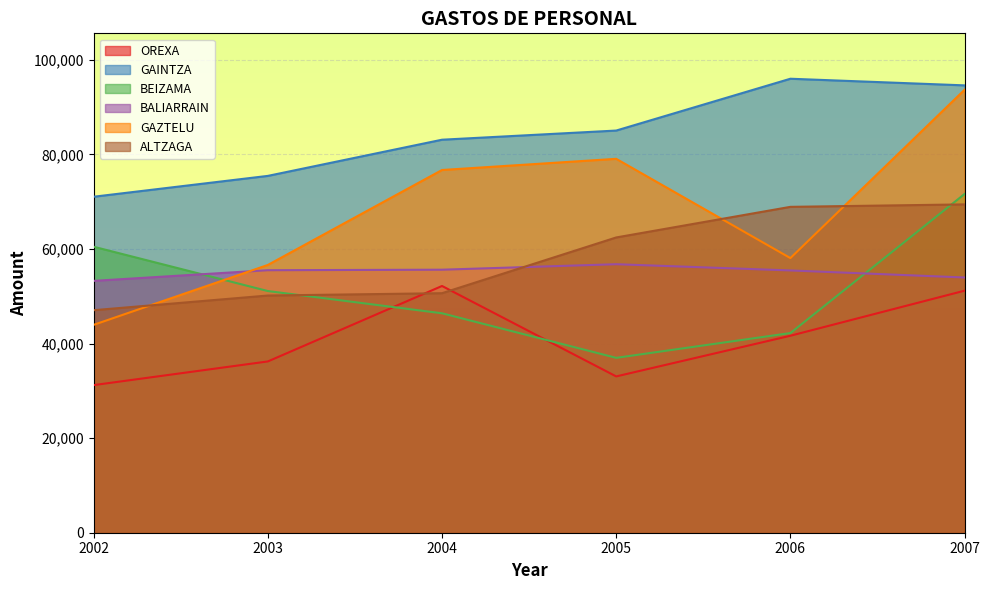

What is the average value of the GAINTZA series?

84195.2